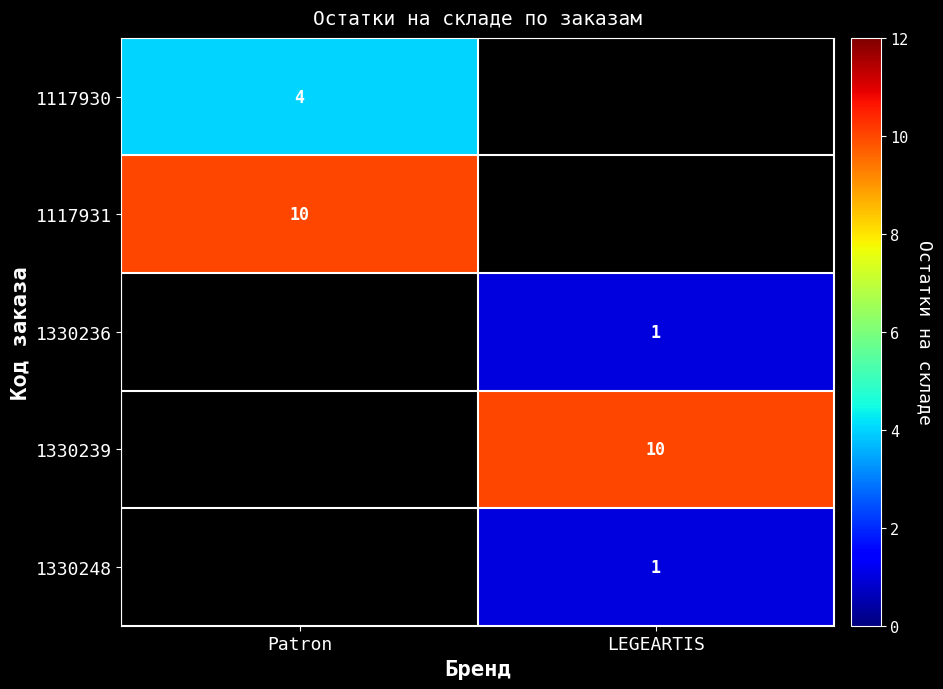

True or false: 1117931 has a value of 10 at Patron.

True